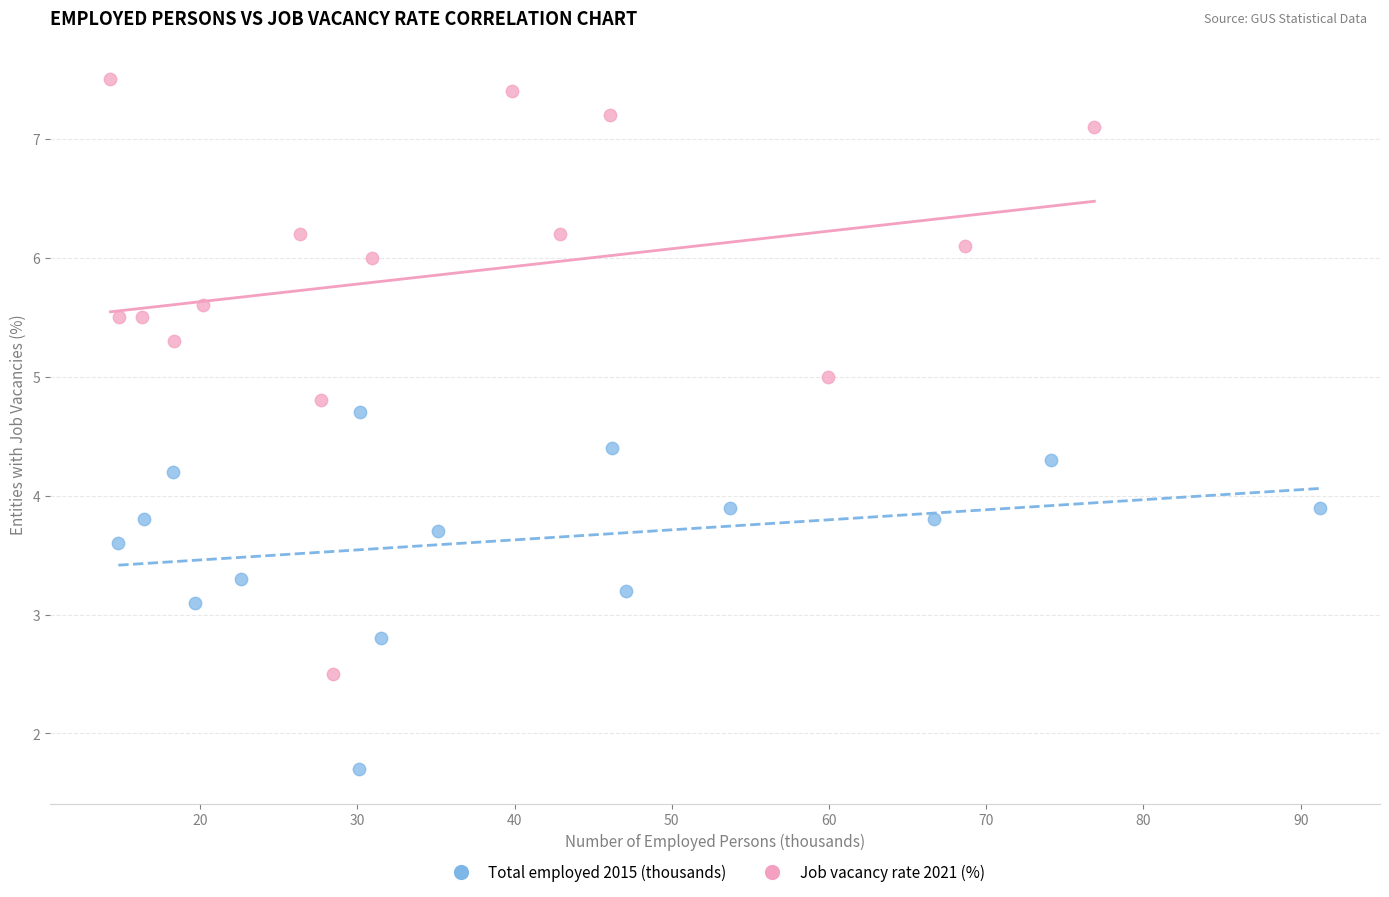

Which series has the widest spread of Y values?

Job vacancy rate 2021 (%)